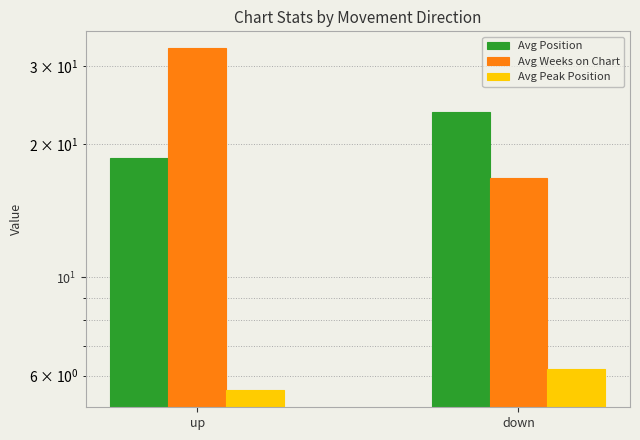

At which label does Avg Peak Position reach its peak?

down